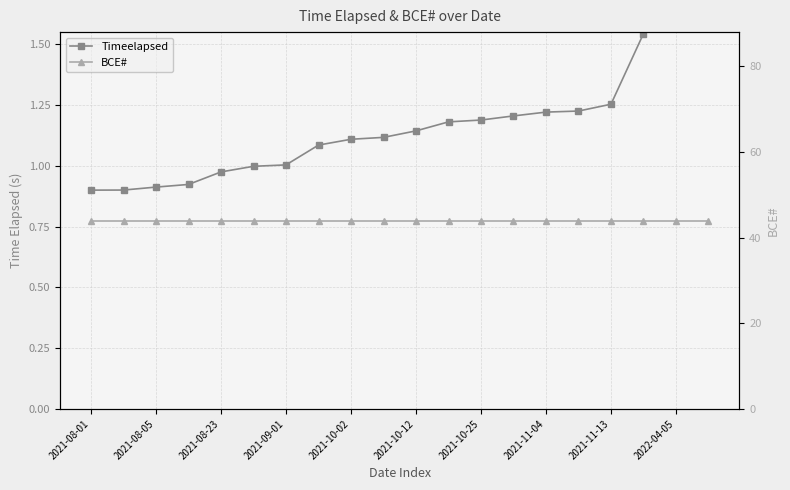

How many lines are shown in the chart?

2